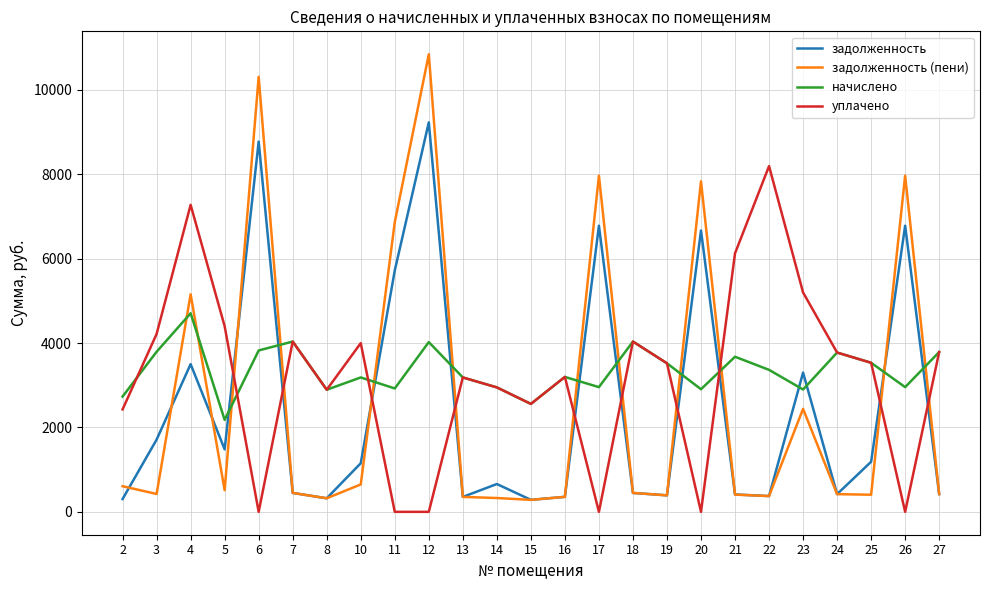

Which series has the largest total across all categories?

начислено